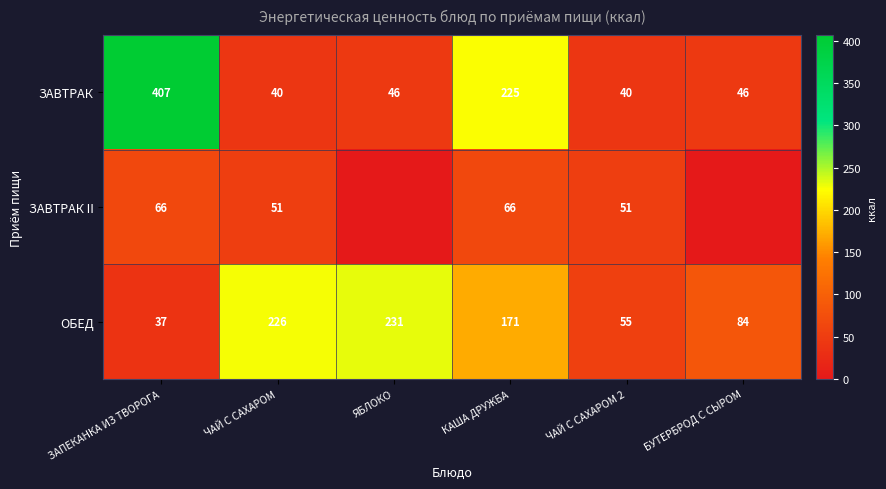

The value of ЗАВТРАК II at КАША ДРУЖБА is 22.1. True or false?

False